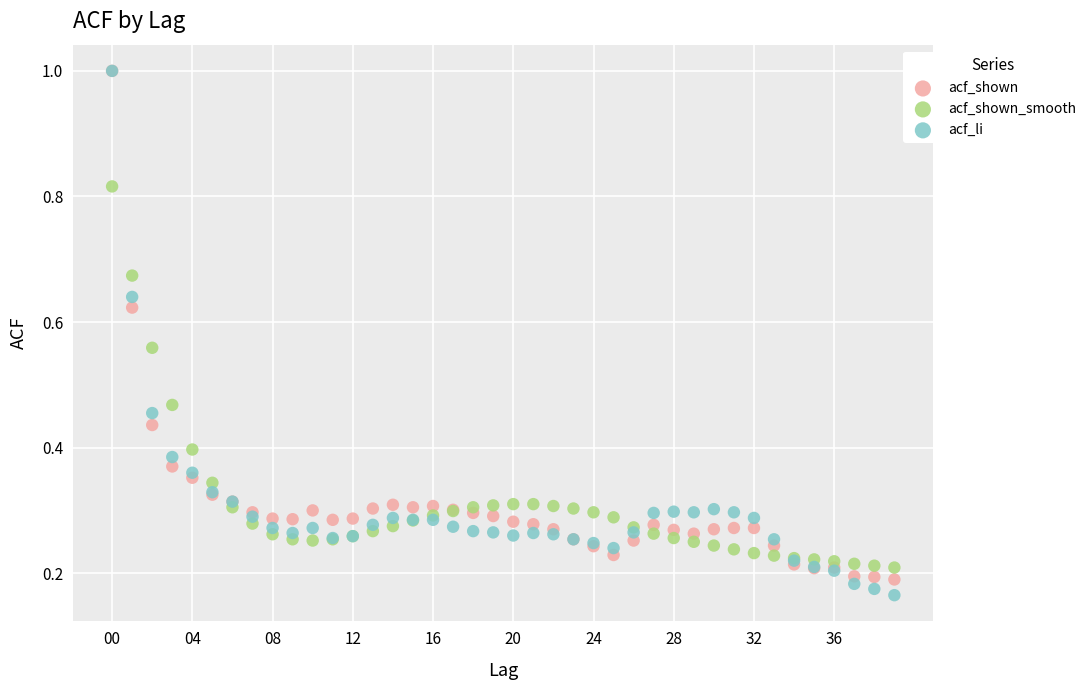

Which series contains the lowest Y value?

acf_li